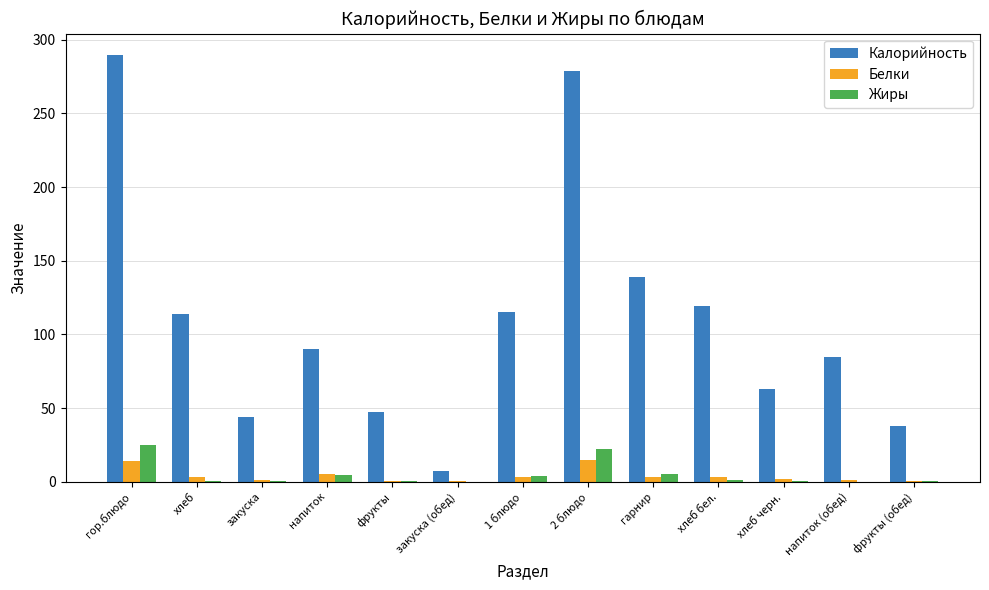

Which series has the largest total across all categories?

Калорийность